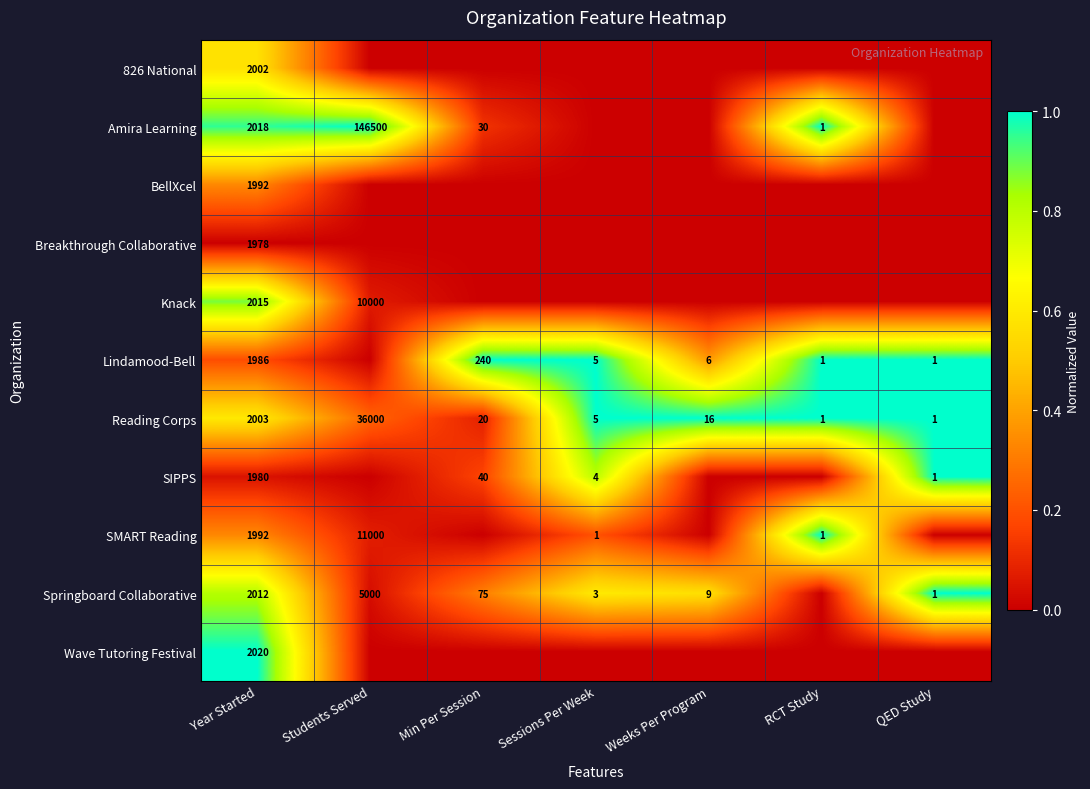

What is the total value across all series at Year Started?

21998